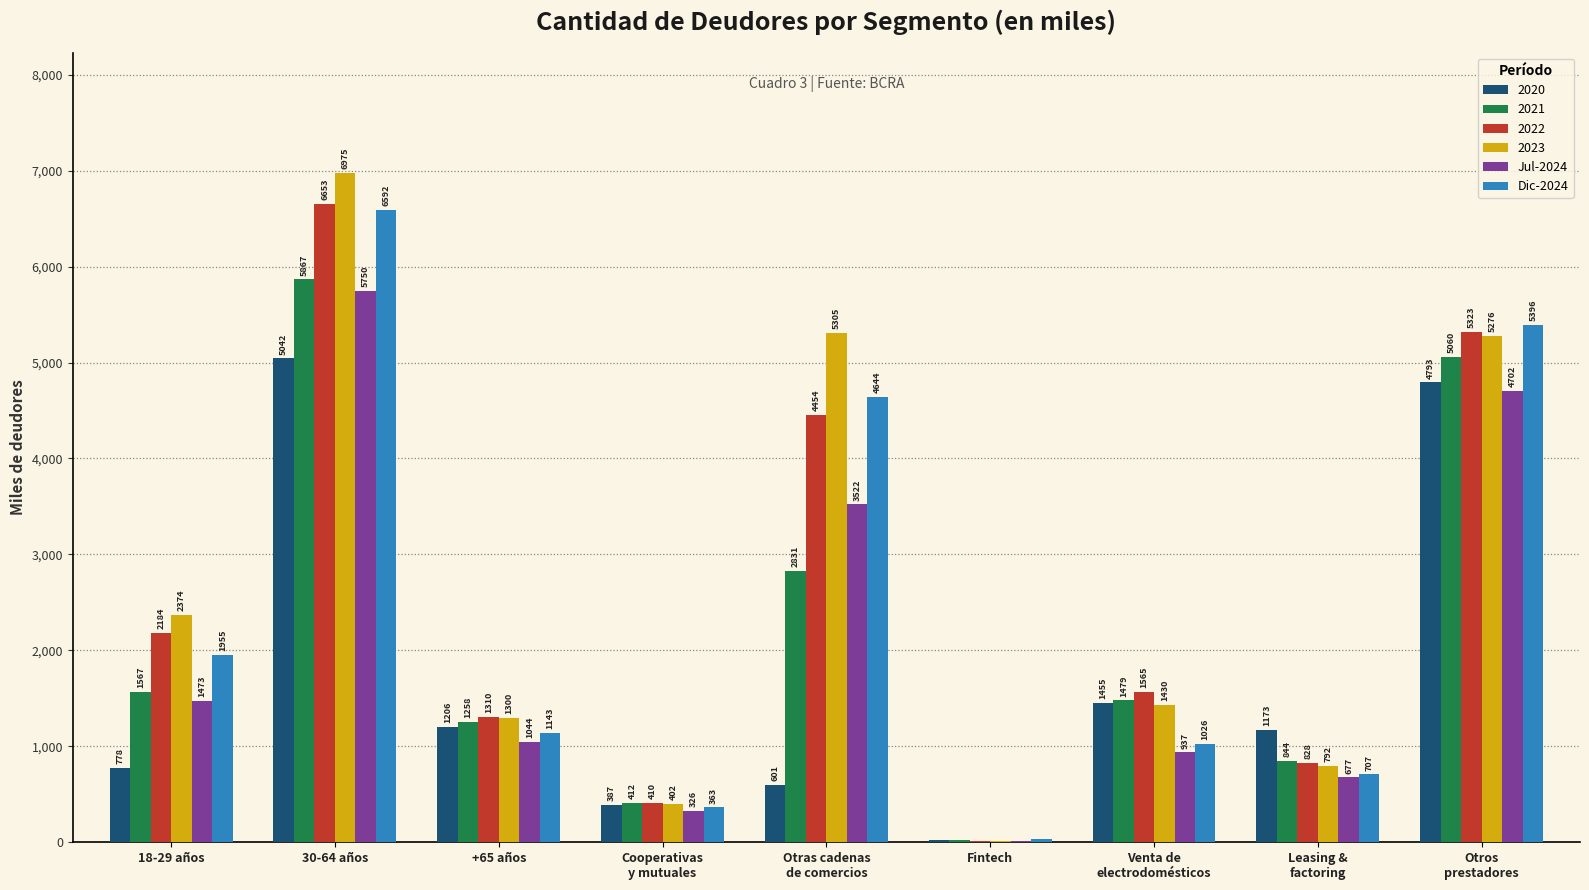

What is the spread (max minus min) of values at Cooperativas
y mutuales?

86.4